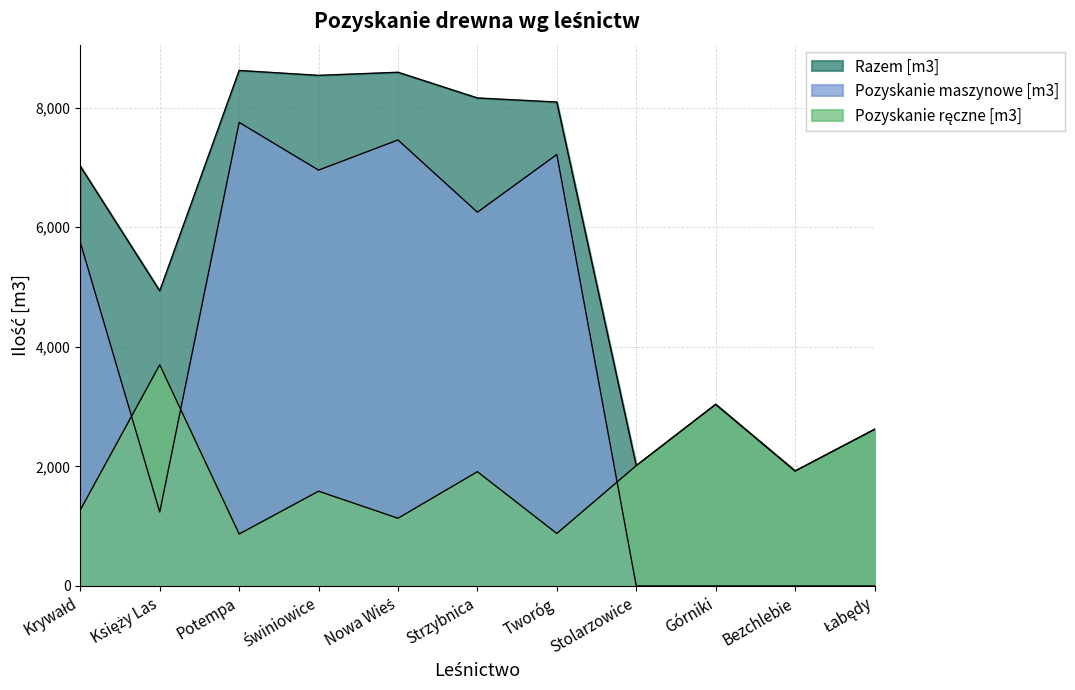

Is it true that Pozyskanie maszynowe [m3] equals 4256 at Stolarzowice?

False